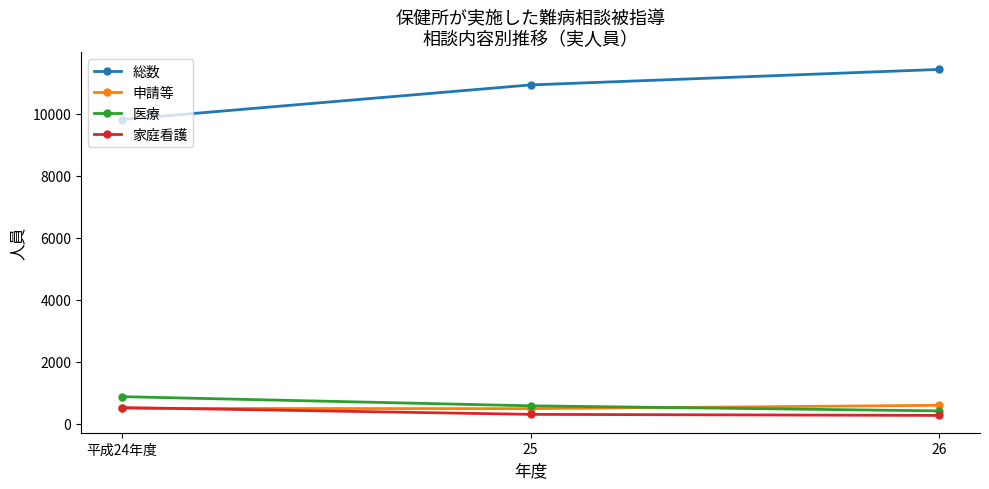

What is the difference between the highest and lowest values at 26?

11166